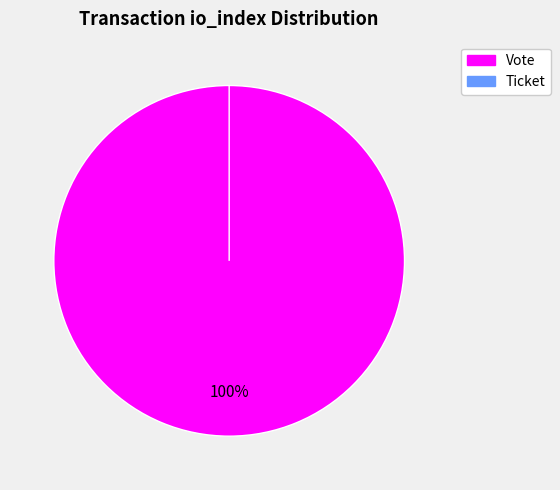

Rank the categories by value from highest to lowest.

Vote, Ticket